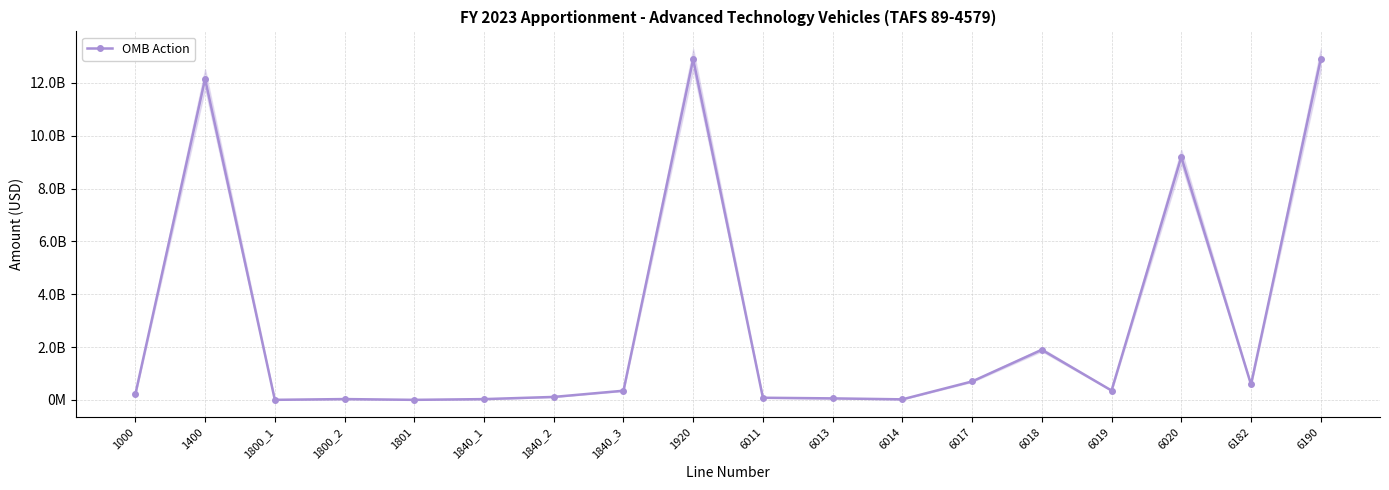

At which category does the data reach its first local valley?

1800_1